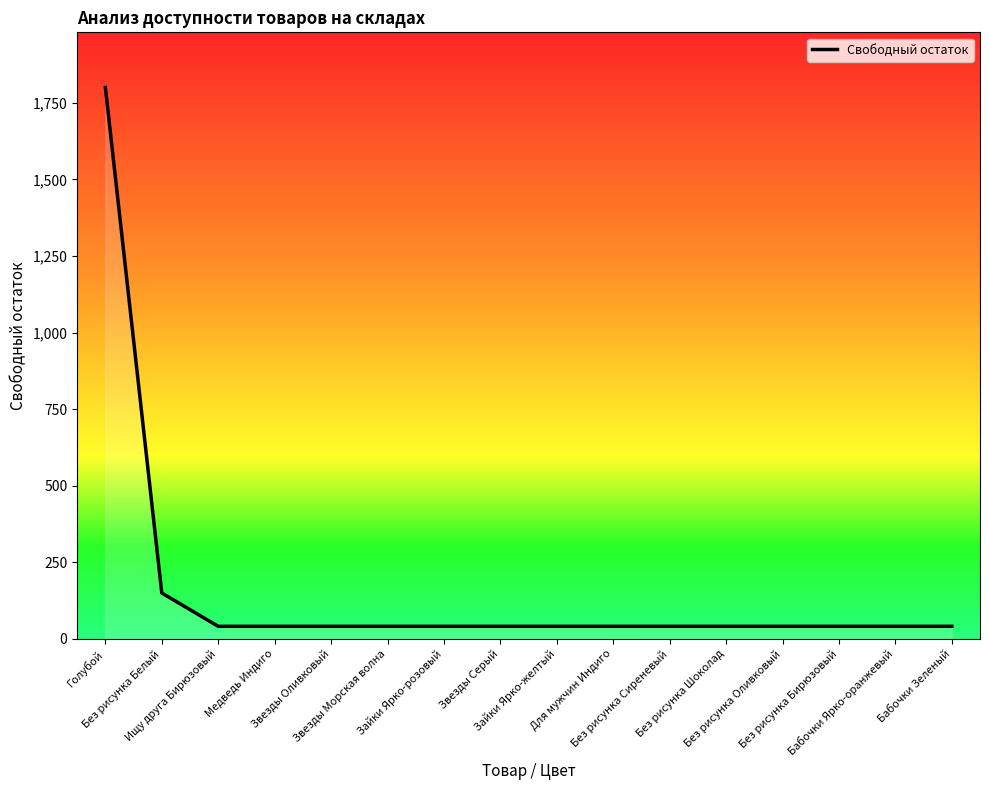

Reading left to right, extract all data points from this chart.

Голубой=1800.0	Без рисунка Белый=149.5	Ищу друга Бирюзовый=40.8	Медведь Индиго=40.8	Звезды Оливковый=40.8	Звезды Морская волна=40.8	Зайки Ярко-розовый=40.8	Звезды Серый=40.8	Зайки Ярко-желтый=40.8	Для мужчин Индиго=40.8	Без рисунка Сиреневый=40.8	Без рисунка Шоколад=40.8	Без рисунка Оливковый=40.8	Без рисунка Бирюзовый=40.8	Бабочки Ярко-оранжевый=40.8	Бабочки Зеленый=40.8